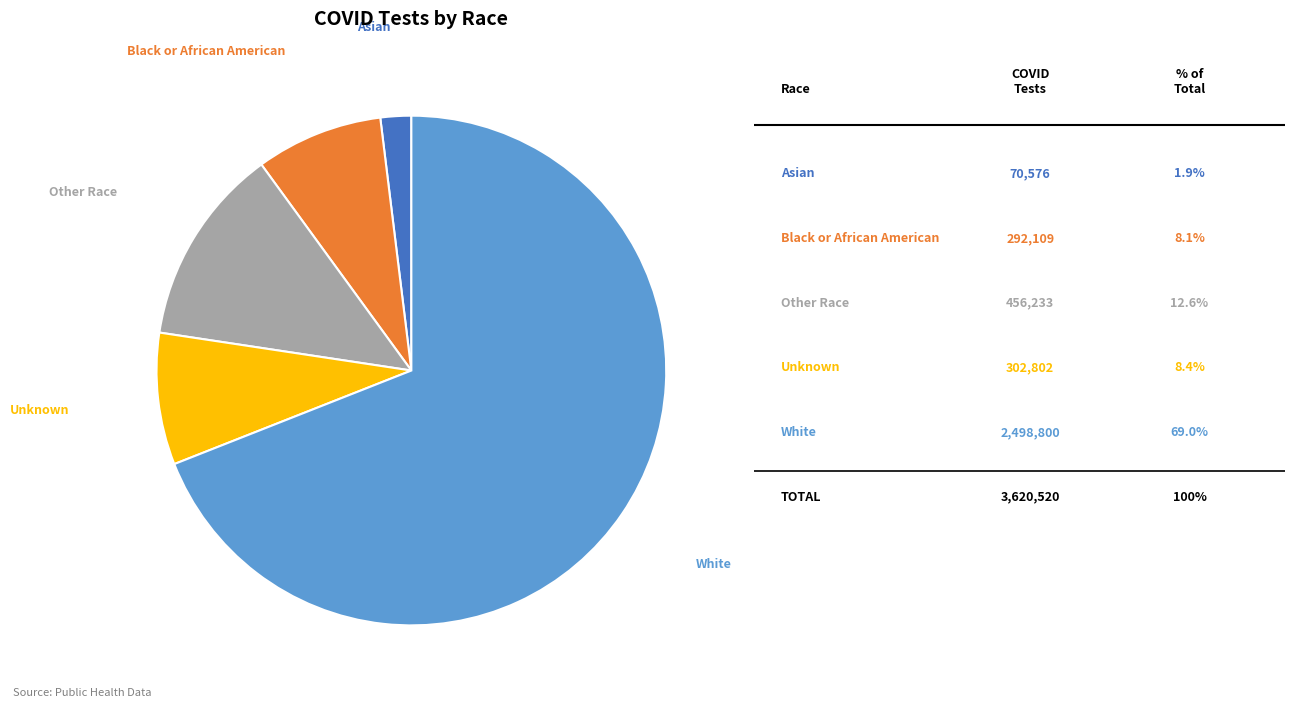

What is the ratio of the value at Other Race to the value at Black or African American?

1.6